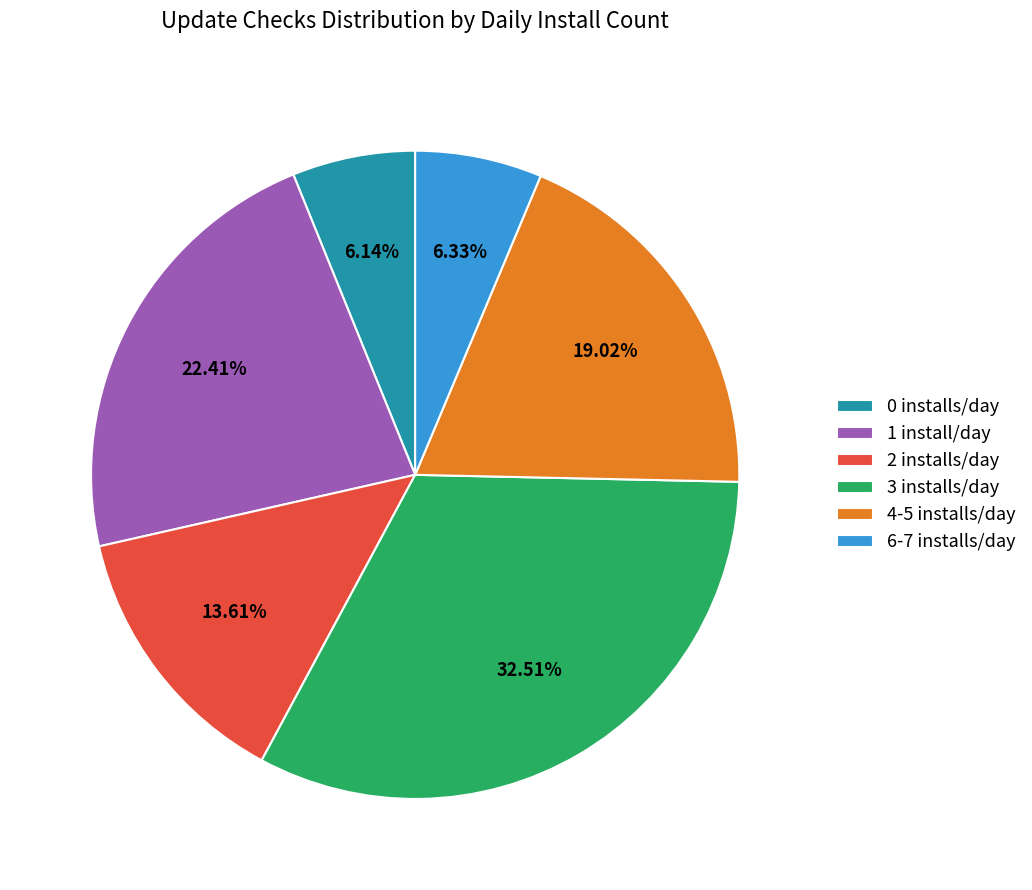

Does any single category account for the majority?

No